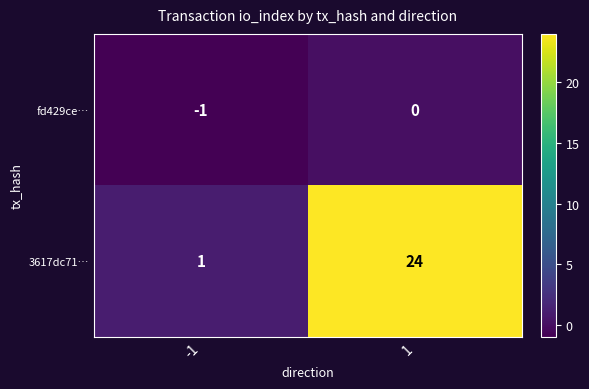

What is the sum of all 3617dc71… values?

25